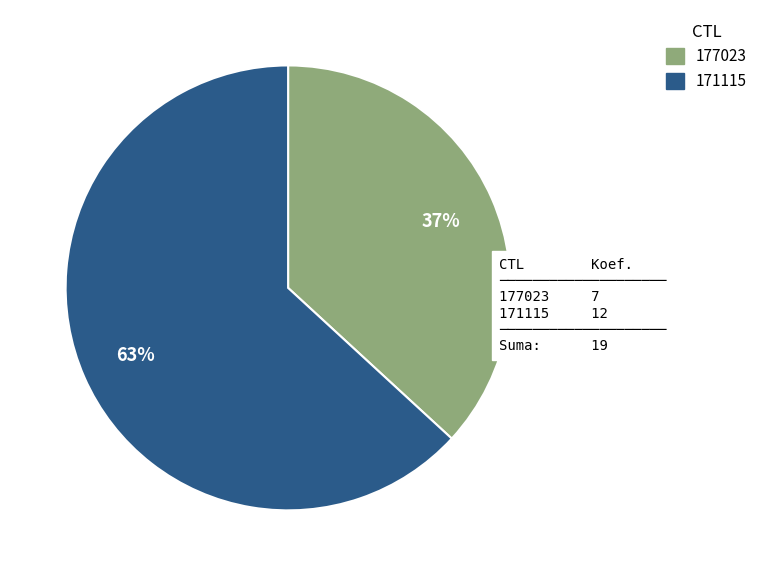

To the nearest percent, what portion does 177023 represent?

37%